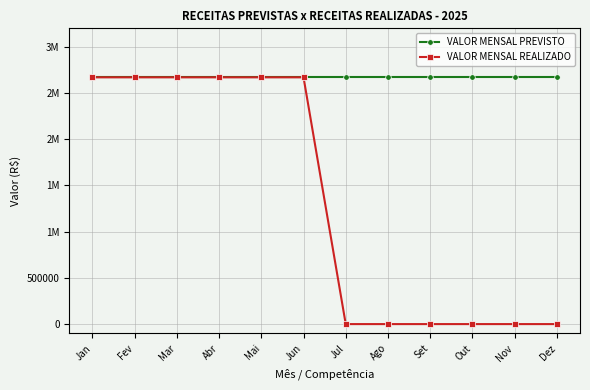

What position from the left is Abr?

4